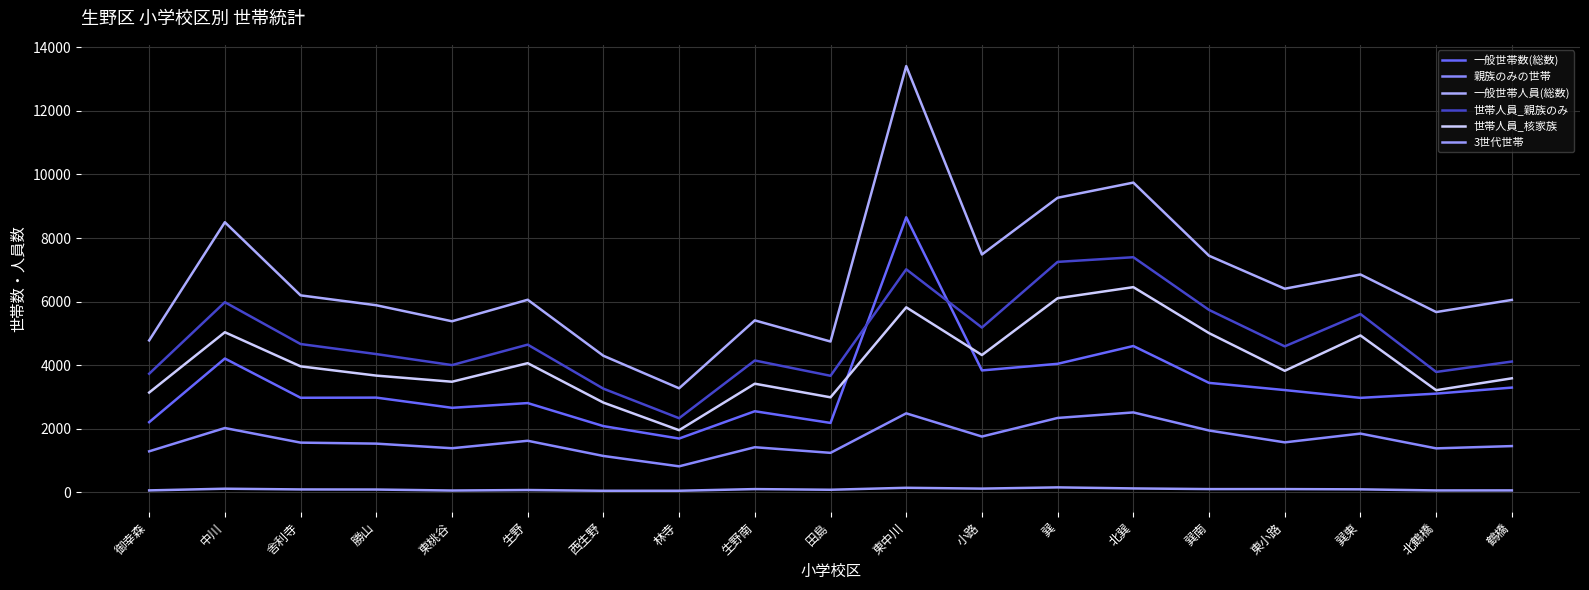

Which series has the largest range (max minus min)?

一般世帯人員(総数)